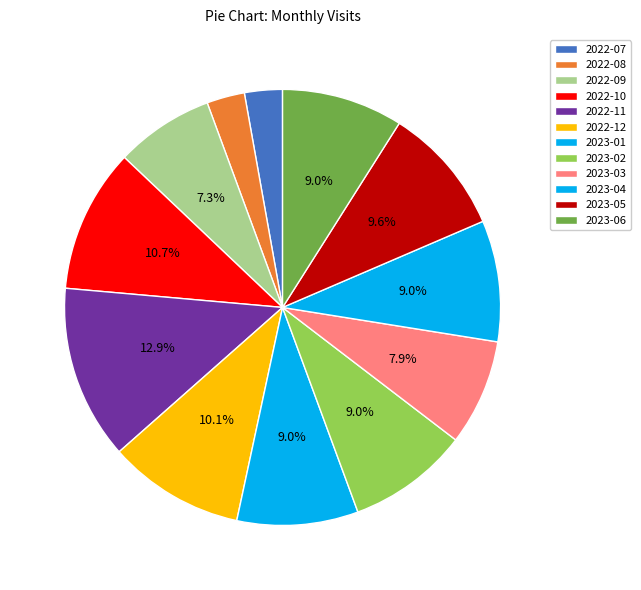

What portion of the pie excludes 2022-07?

97.2%